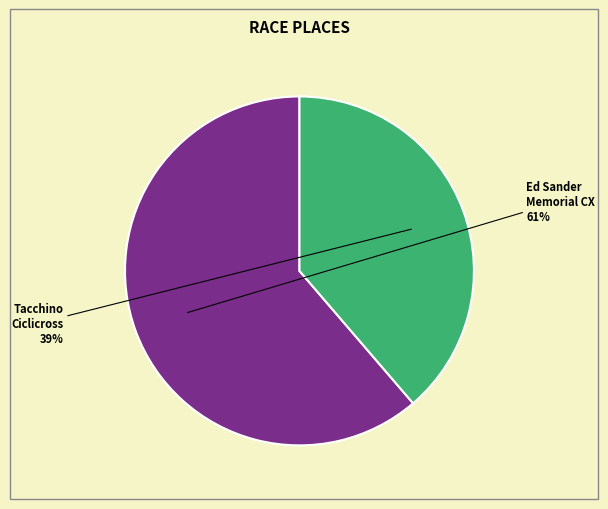

To the nearest percent, what is the average slice percentage?

50%